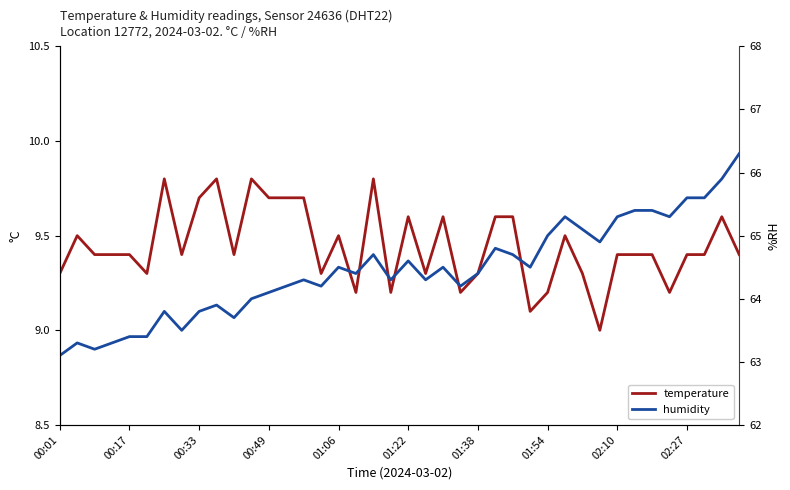

At 34, list the series in order from largest to smallest.

humidity, temperature